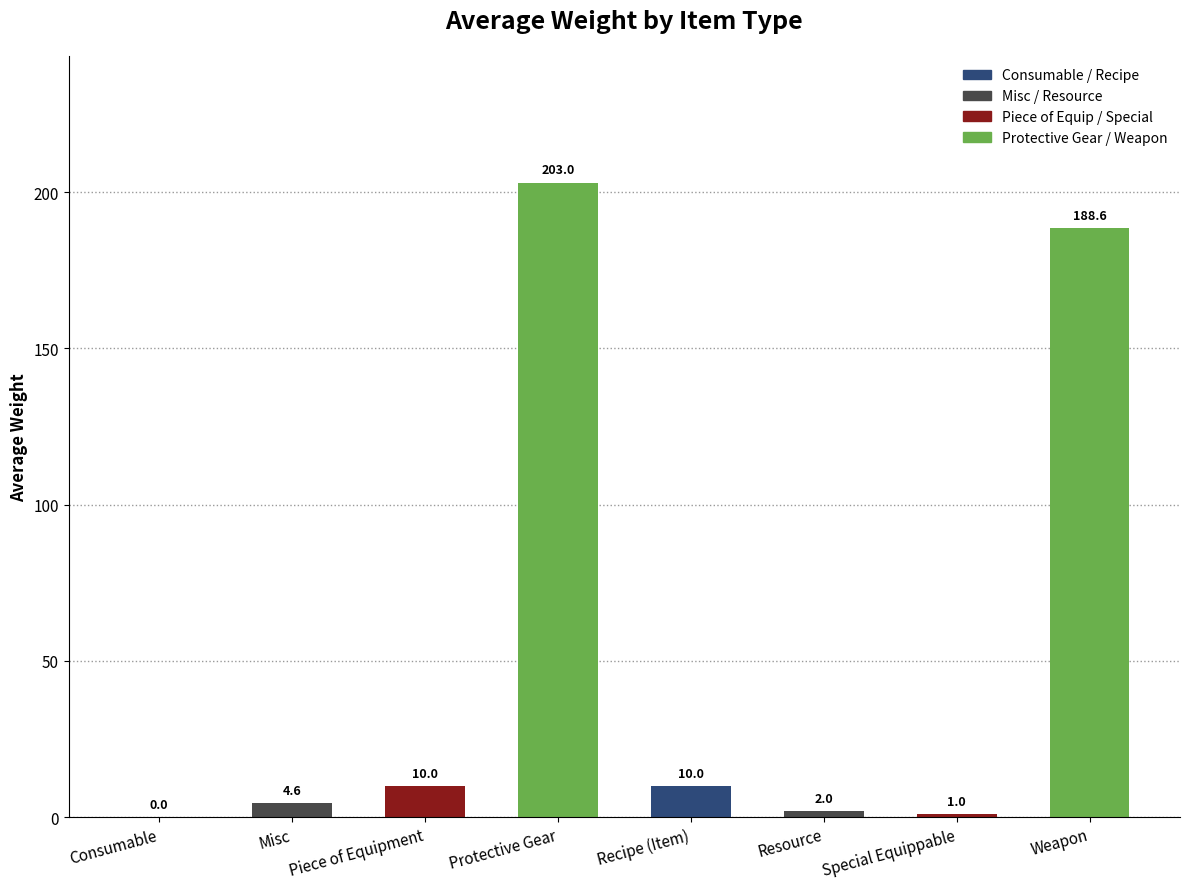

What is the change in value from Misc to Resource?

-2.6